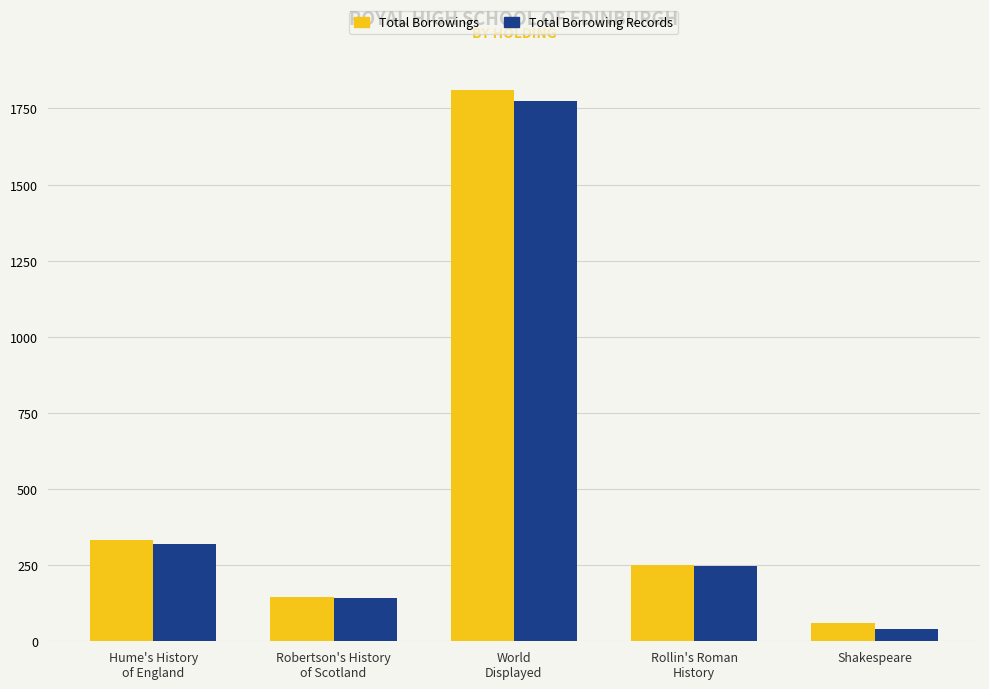

What is the maximum value for Total Borrowing Records?

1774